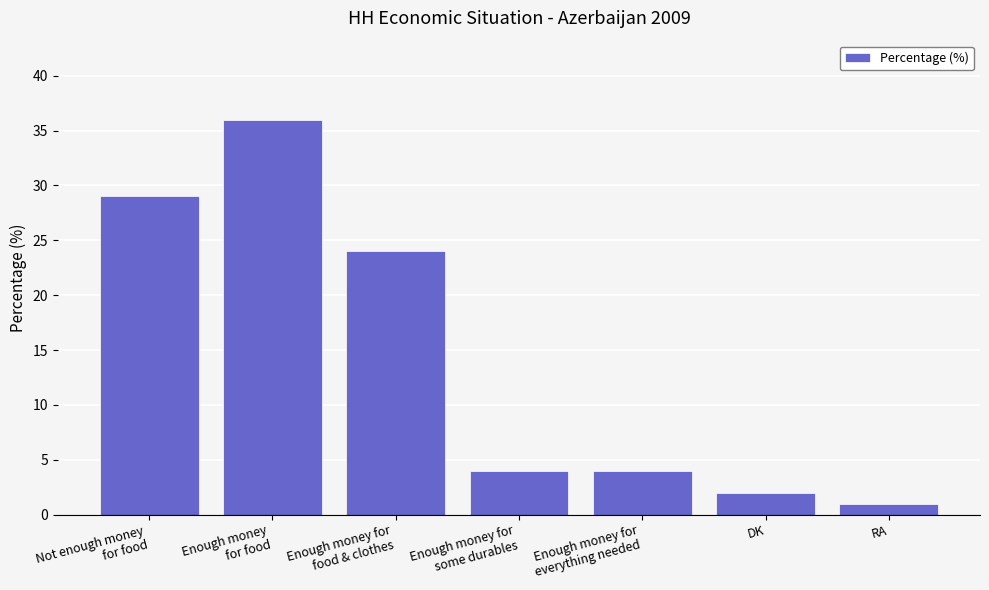

Reading left to right, extract all data points from this chart.

29	36	24	4	4	2	1